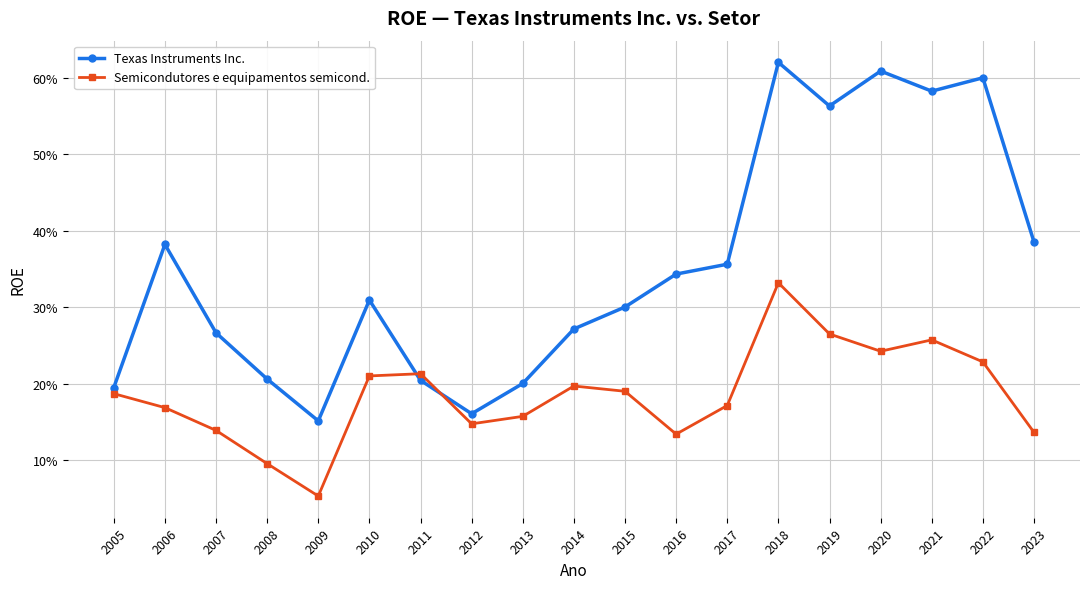

List the series in order of their overall mean, highest first.

Texas Instruments Inc., Semicondutores e equipamentos semicond.